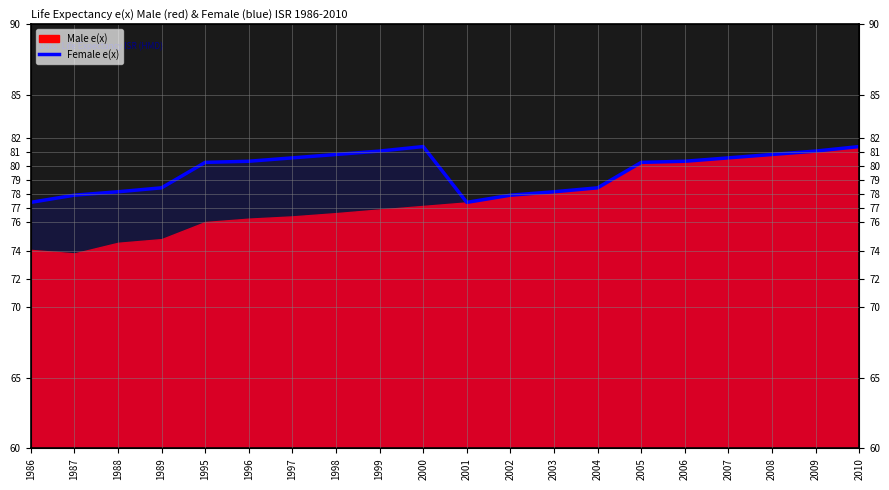

Is it true that the value at 2004 is 78.4?

True